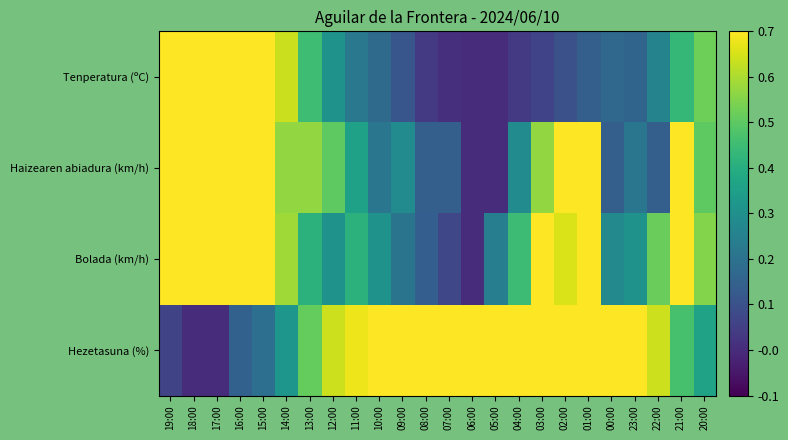

At which category is the sum across all series the highest?

19:00